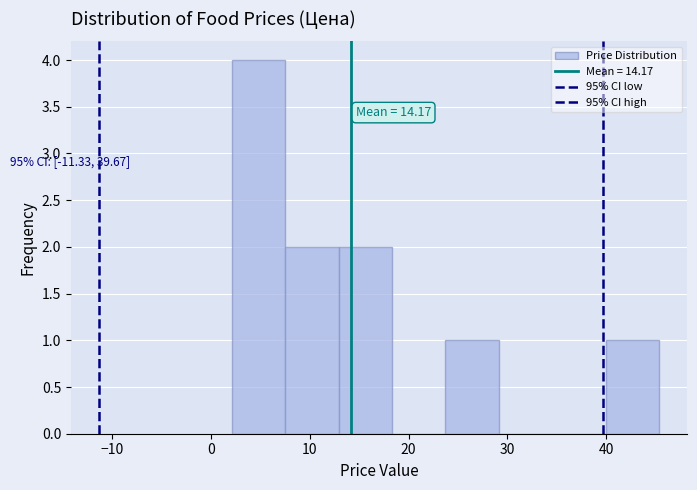

Over which range of the x-axis is the bar tallest?

2 to 8